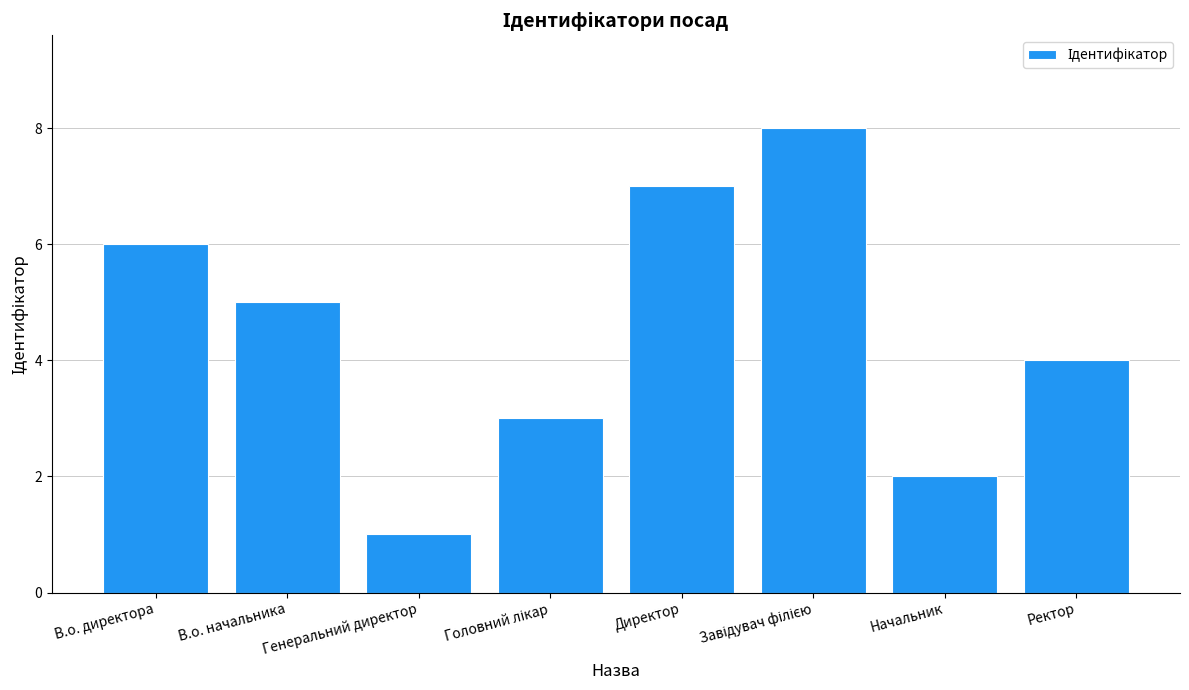

What is the value of the 2nd bar from the left?

5